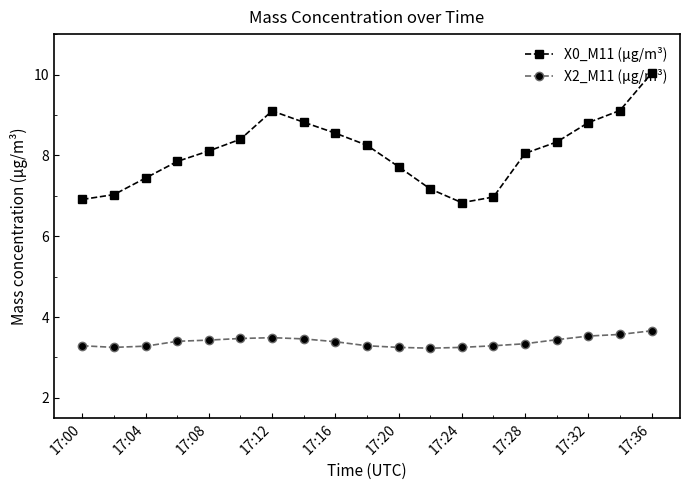

True or false: X2_M11 (μg/m³) and X0_M11 (μg/m³) intersect in this chart.

False